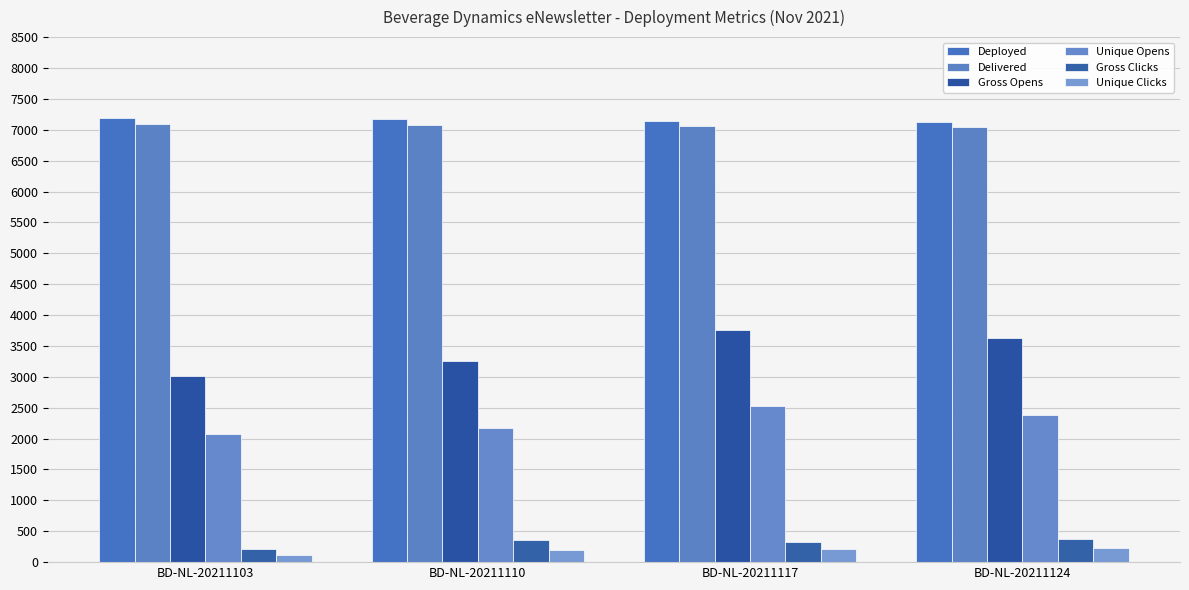

Is it true that Unique Clicks equals 116 at BD-NL-20211103?

True